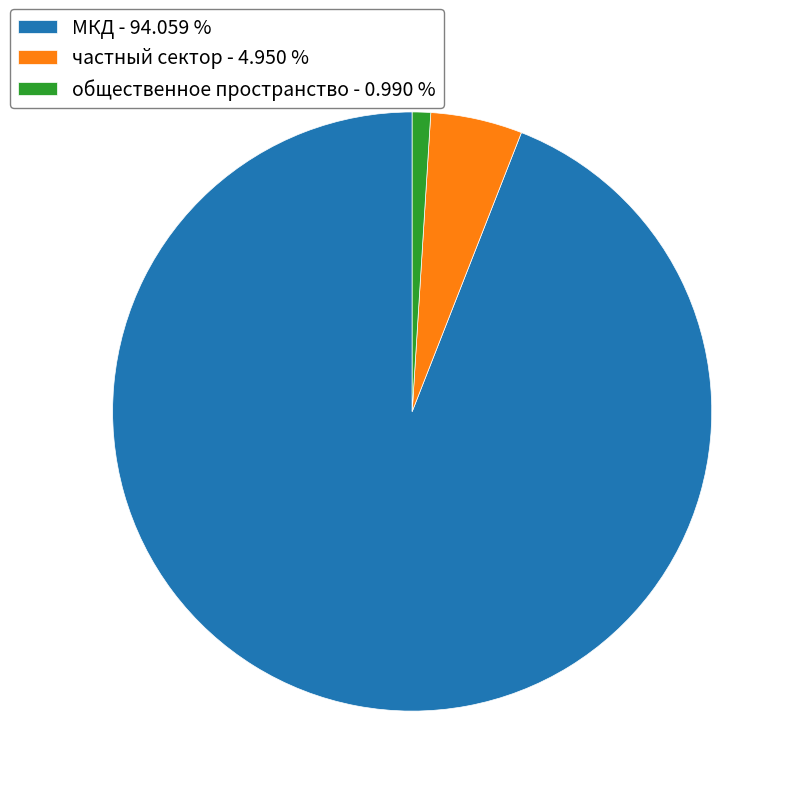

Is there any slice that represents more than half of the pie?

Yes